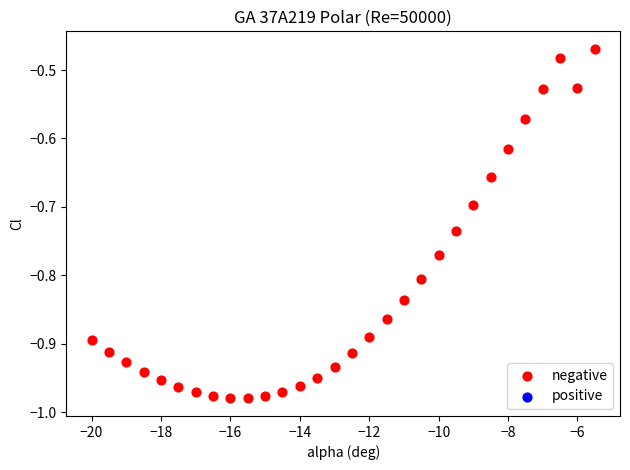

What is the range of Y values (max minus min)?

0.5